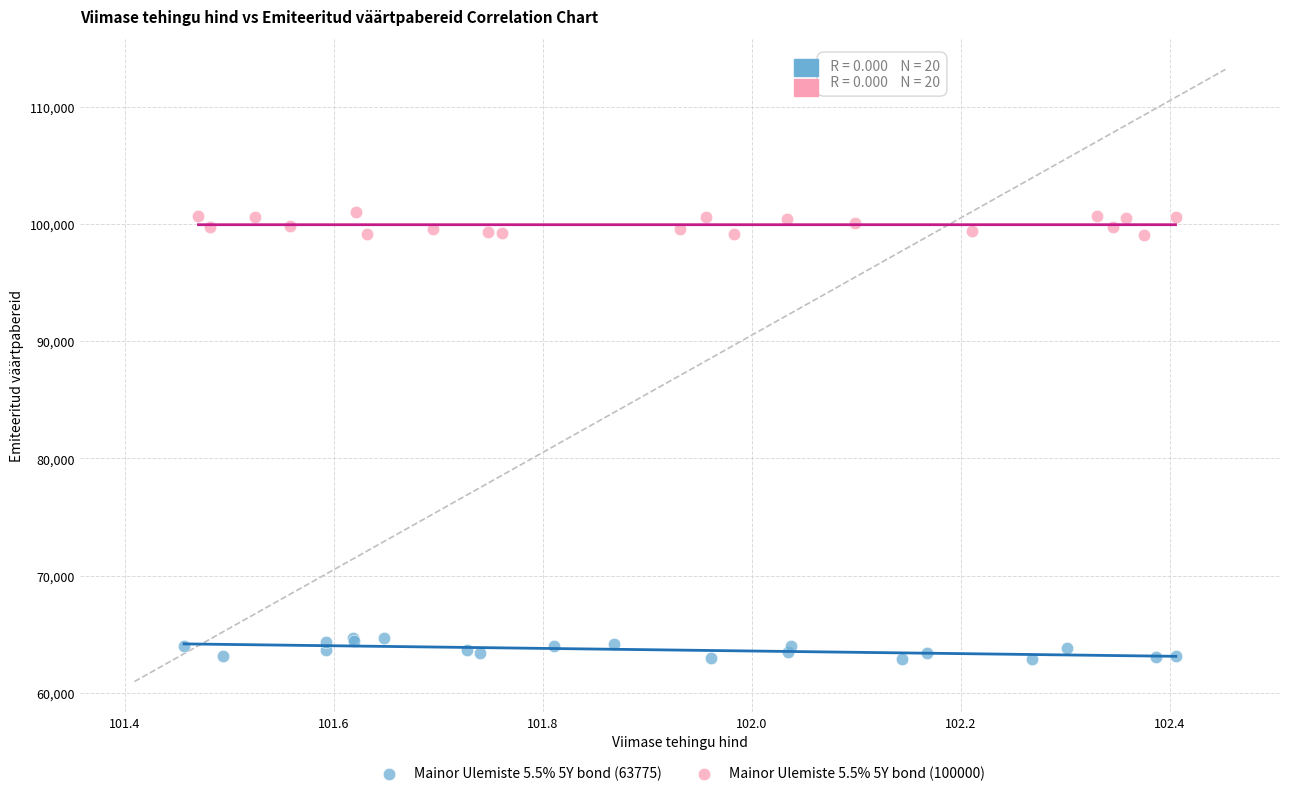

Which series contains the highest Y value?

Mainor Ulemiste 5.5% 5Y bond (100000)